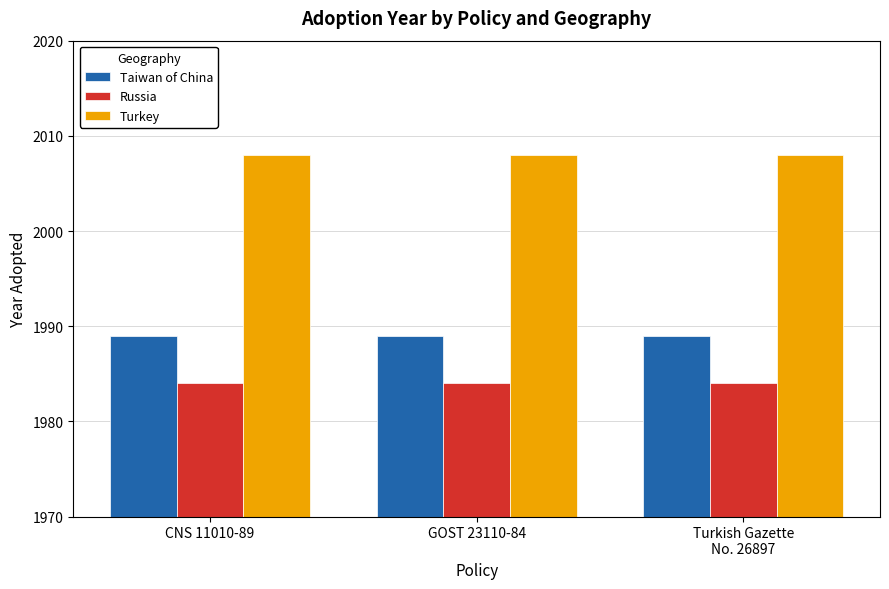

True or false: Turkey has a value of 2008 at CNS 11010-89.

True